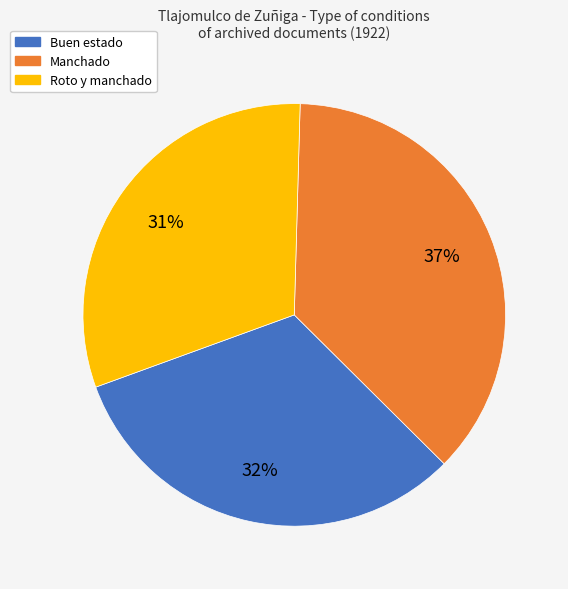

What is the ratio of the value at Manchado to the value at Roto y manchado?

1.2